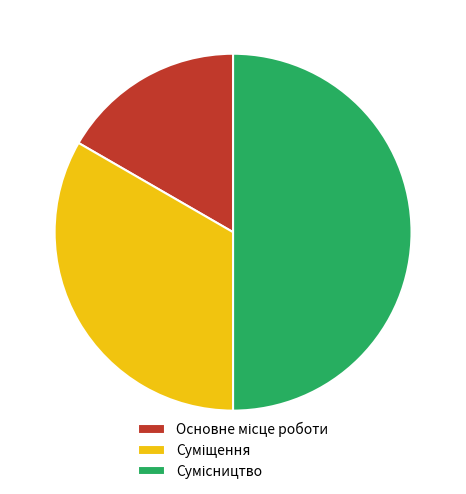

Count the number of slices in the pie.

3